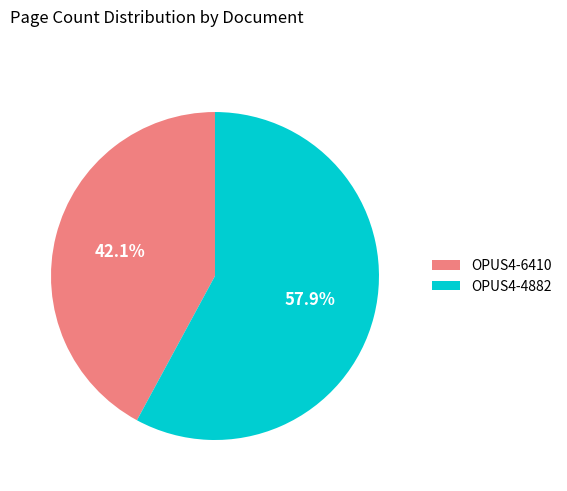

What is the total percentage of OPUS4-4882 and OPUS4-6410?

100.0%